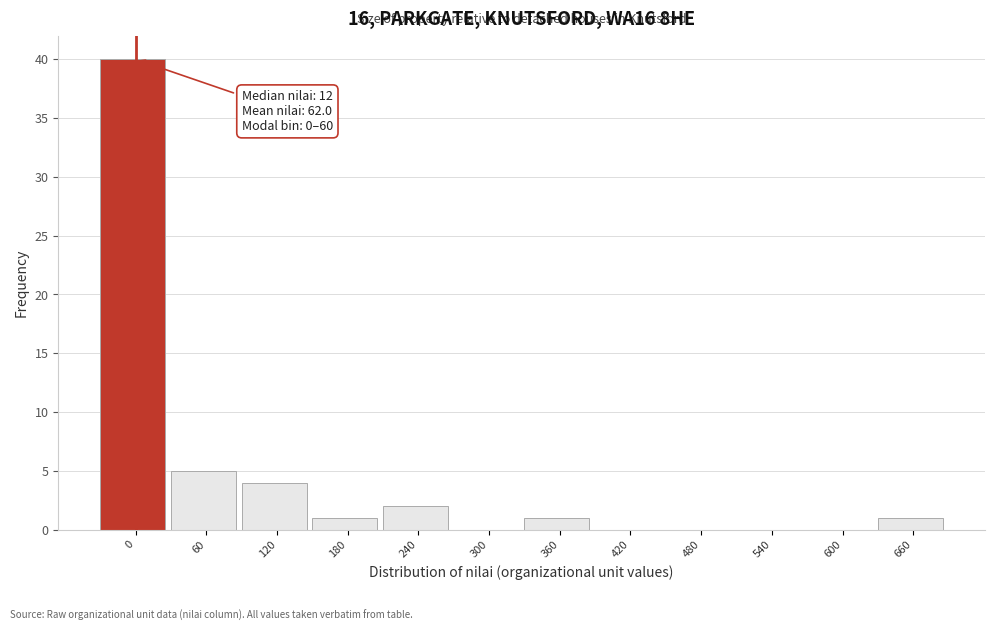

Reading left to right, list all the values displayed in this chart.

0=40	60=5	120=4	180=1	240=2	300=0	360=1	420=0	480=0	540=0	600=0	660=1